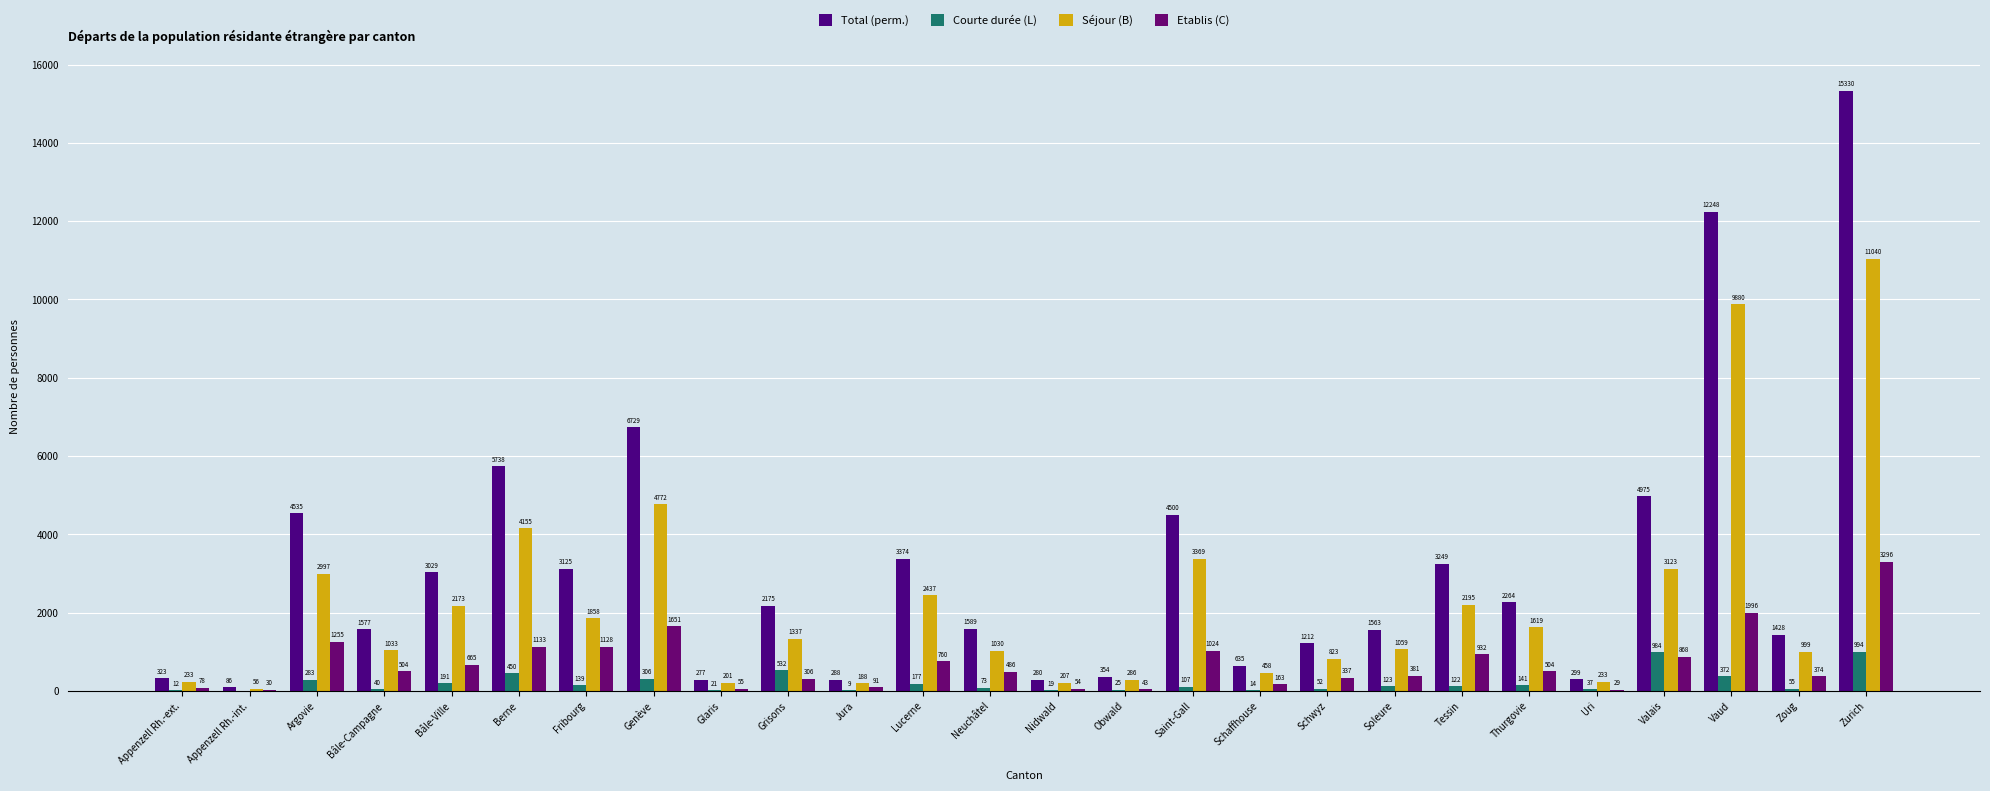

Is it true that Etablis (C) equals 504 at Bâle-Campagne?

True